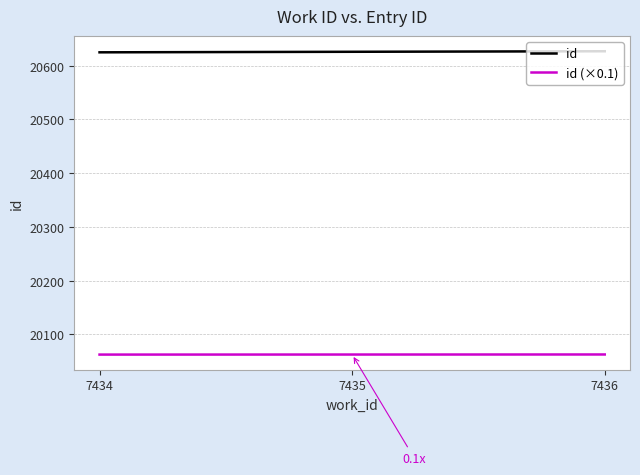

What is the highest value of the id (×0.1) series?

20062.7